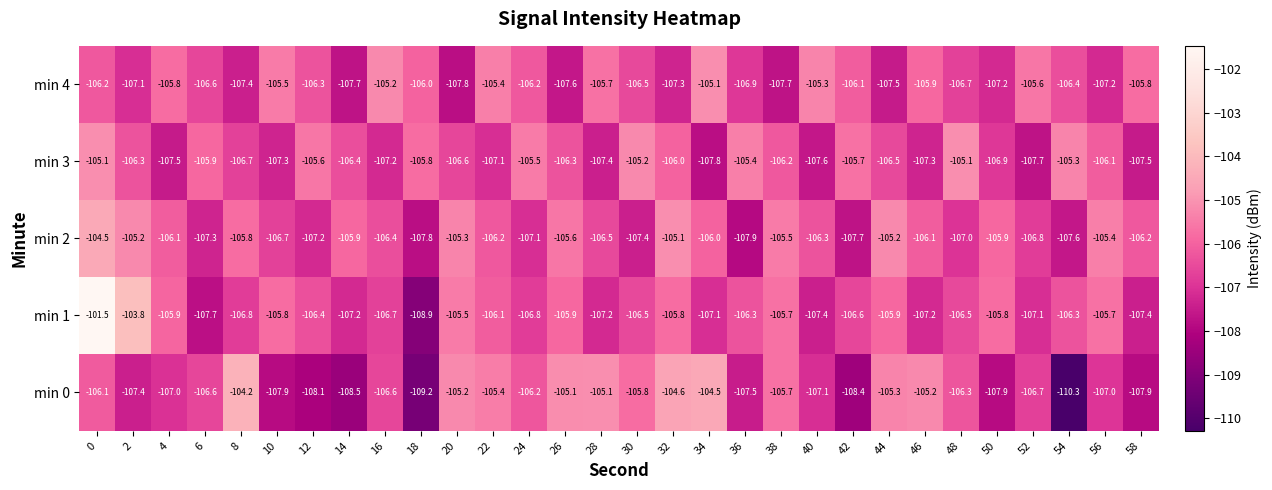

How many series are shown in this chart?

5